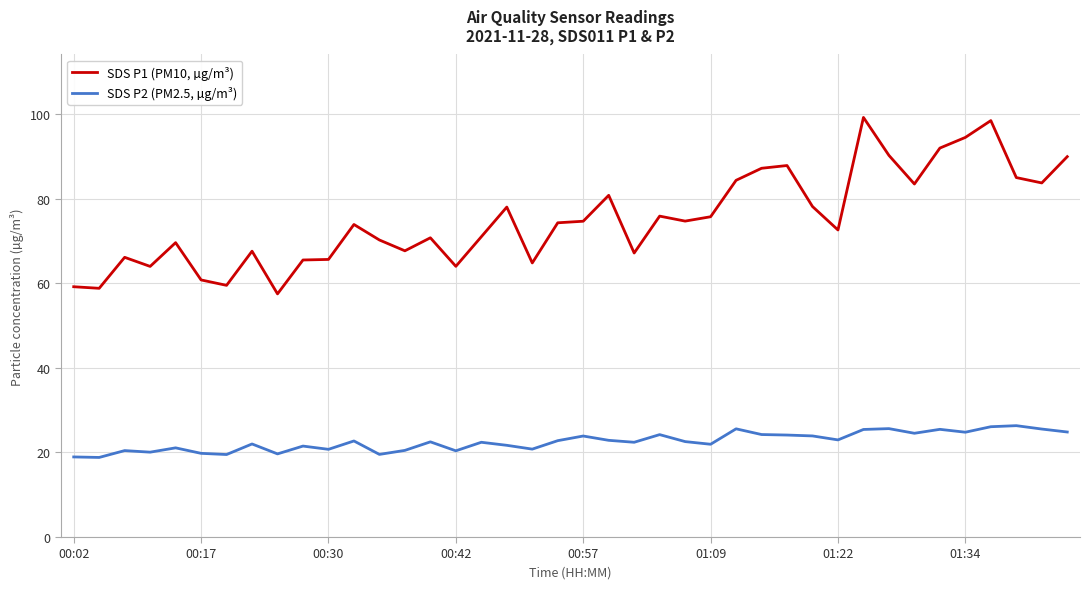

True or false: SDS P2 (PM2.5, µg/m³) and SDS P1 (PM10, µg/m³) intersect in this chart.

False